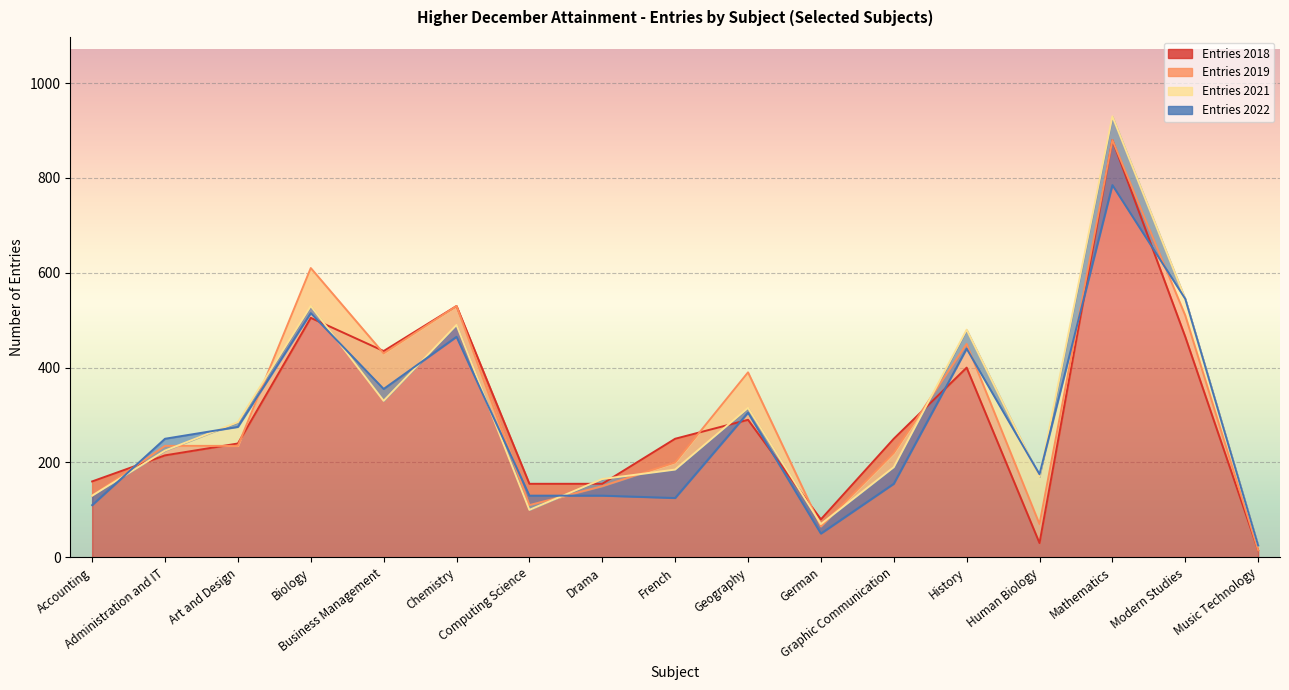

Count the number of categories in the chart.

17